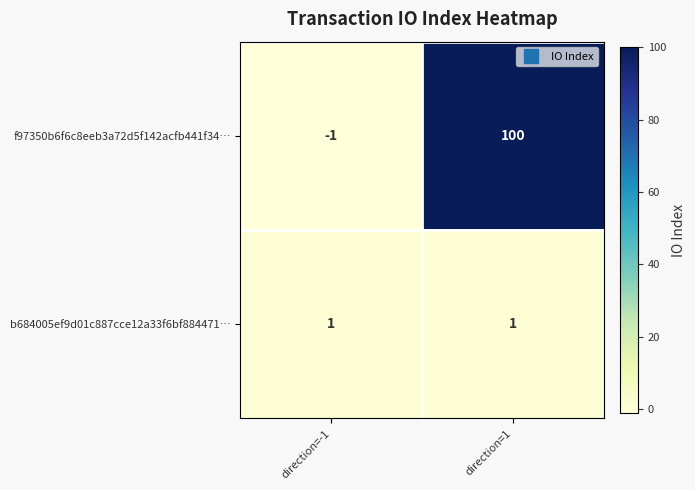

Which series has the largest range (max minus min)?

f97350b6f6c8eeb3a72d5f142acfb441f34…